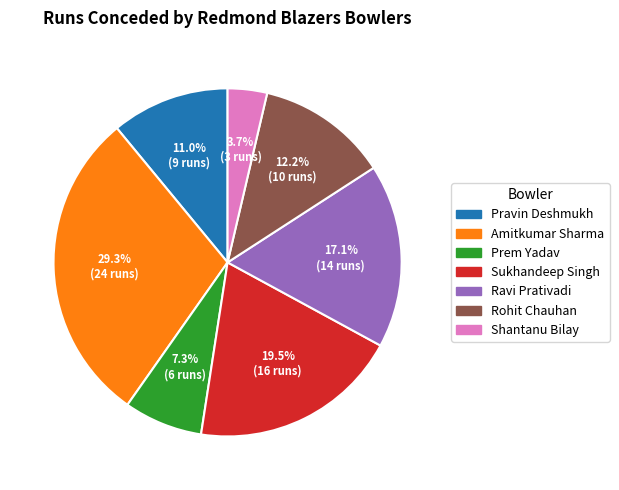

To the nearest percent, what is the difference between the largest and smallest slice percentages?

26%